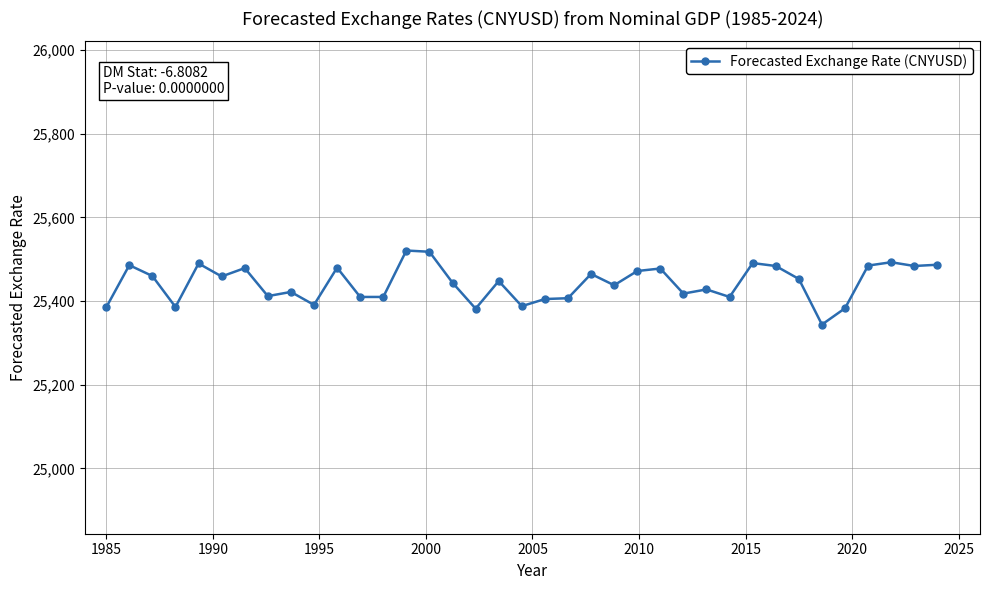

What is the smallest value displayed?

25344